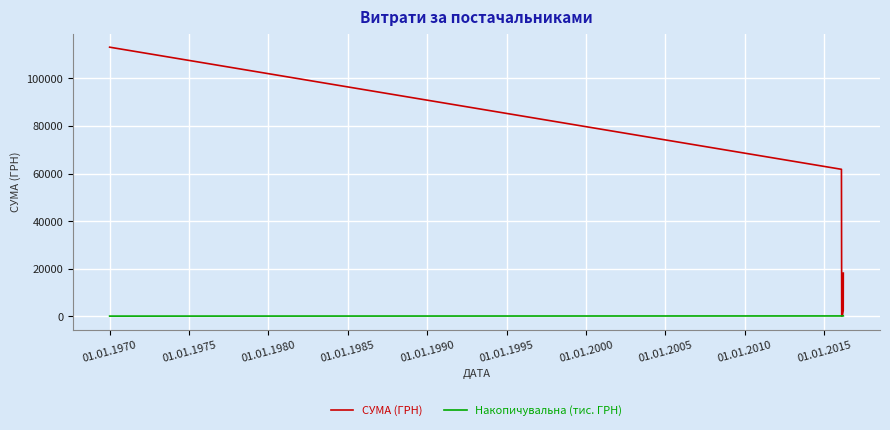

Count the number of data series in this chart.

2